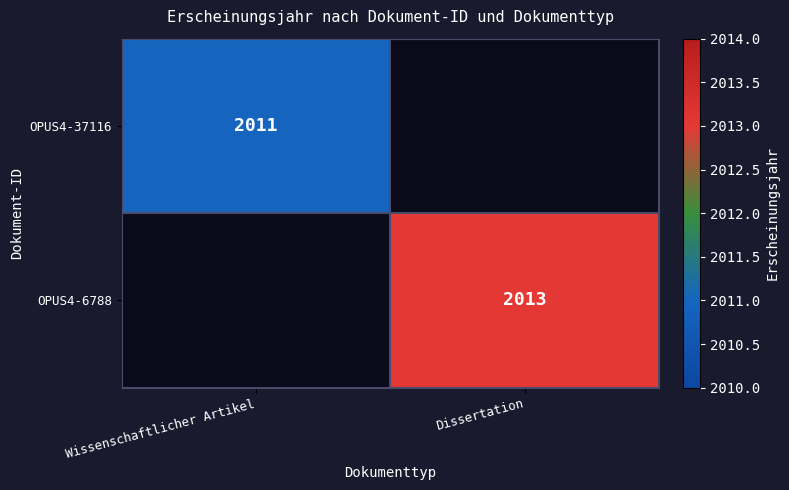

Is it true that OPUS4-37116 equals 3525.8 at Wissenschaftlicher Artikel?

False